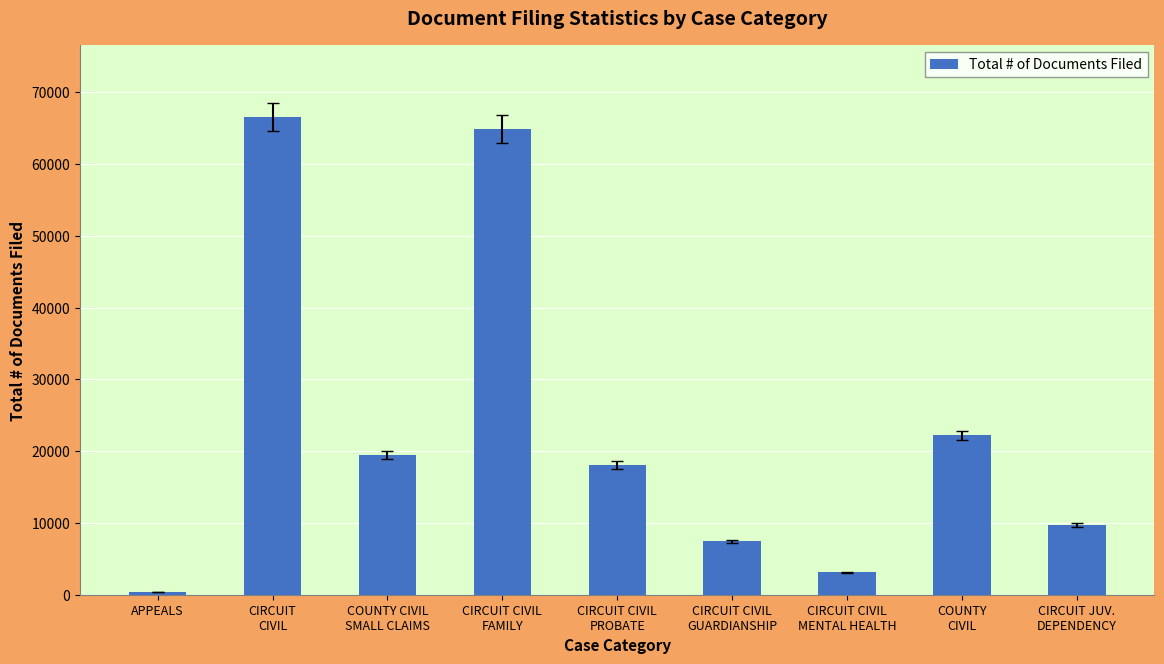

Between CIRCUIT CIVIL
FAMILY and COUNTY CIVIL
SMALL CLAIMS, which is larger?

CIRCUIT CIVIL
FAMILY